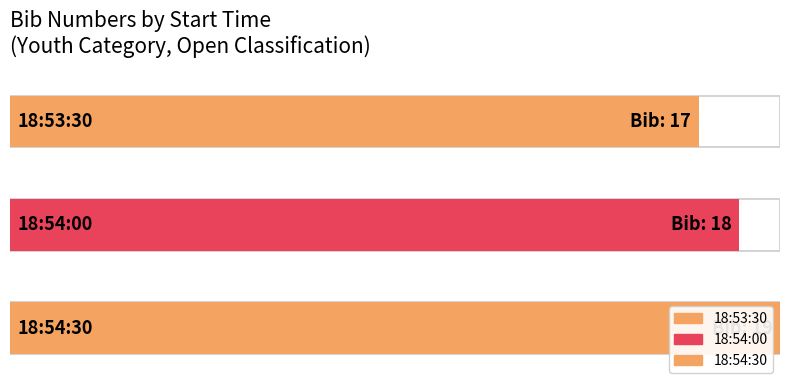

What value does the data have at 18:54:00?

18